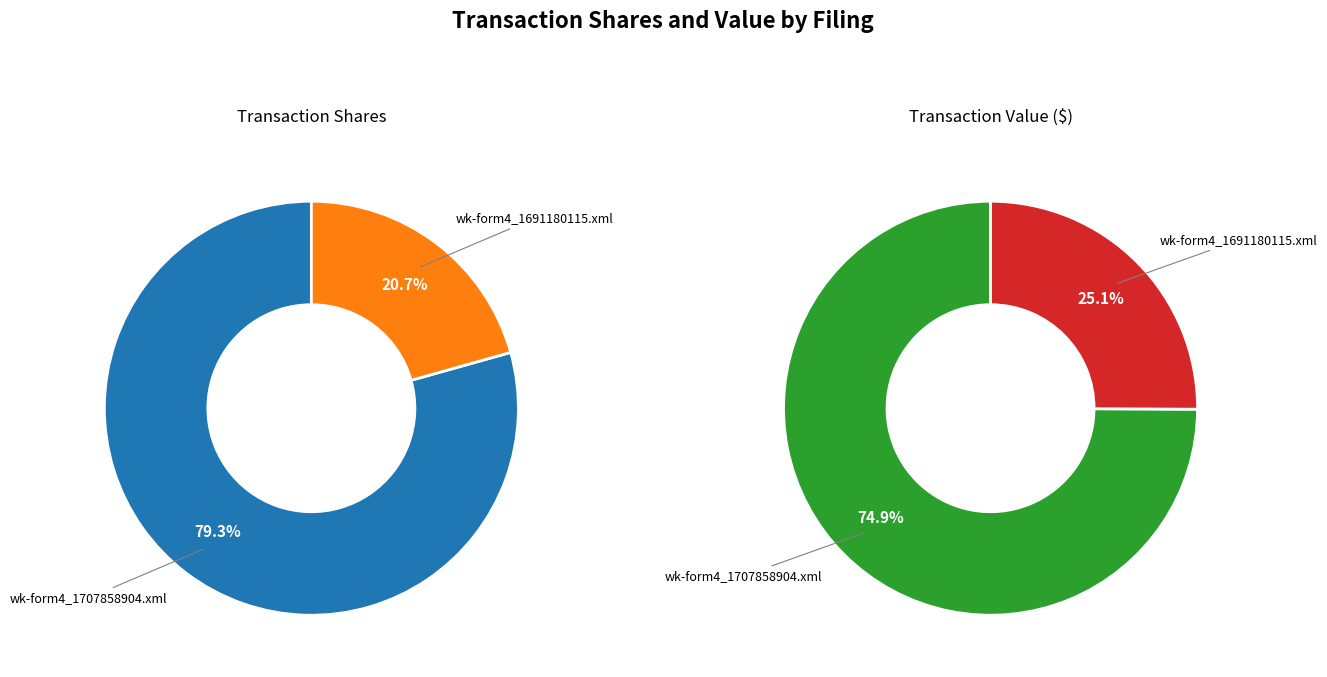

Combined, what portion of the pie is wk-form4_1707858904.xml and wk-form4_1691180115.xml?

100.0%